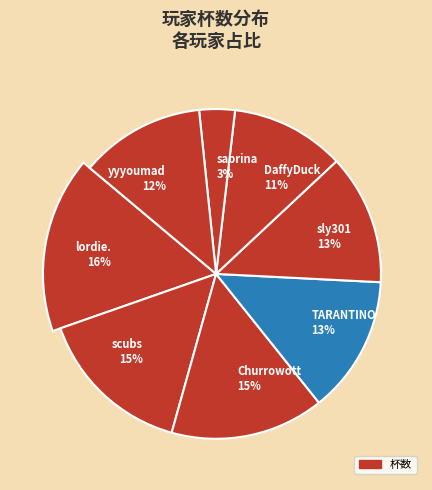

Count the number of slices in the pie.

8